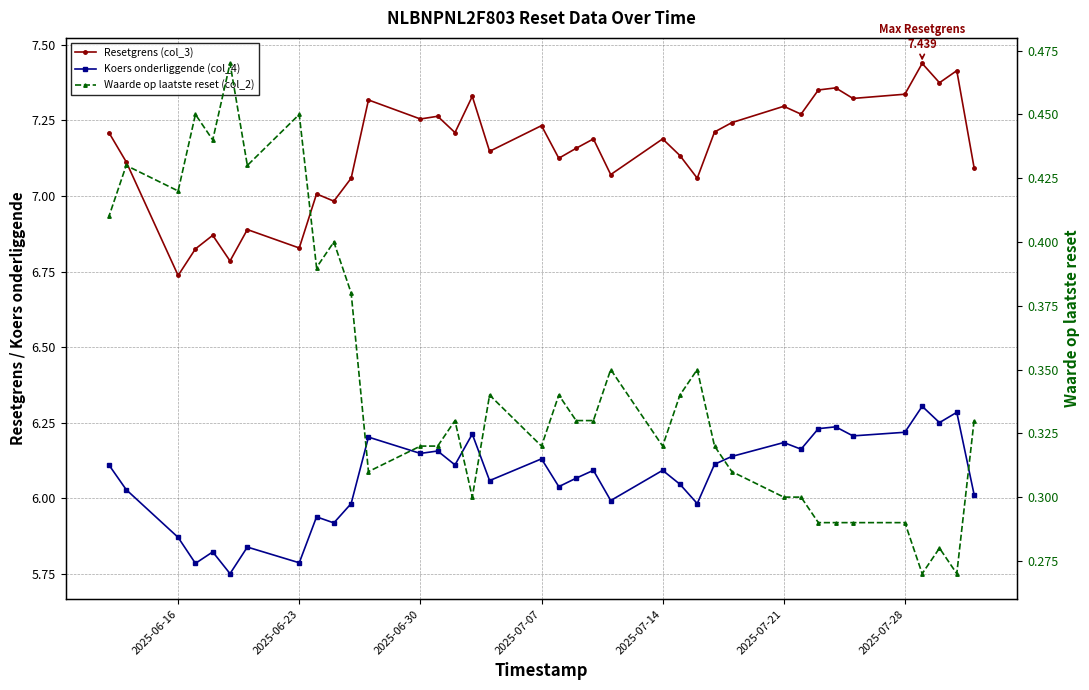

Rank the series by their maximum value, from lowest to highest.

Waarde op laatste reset (col_2), Koers onderliggende (col_4), Resetgrens (col_3)